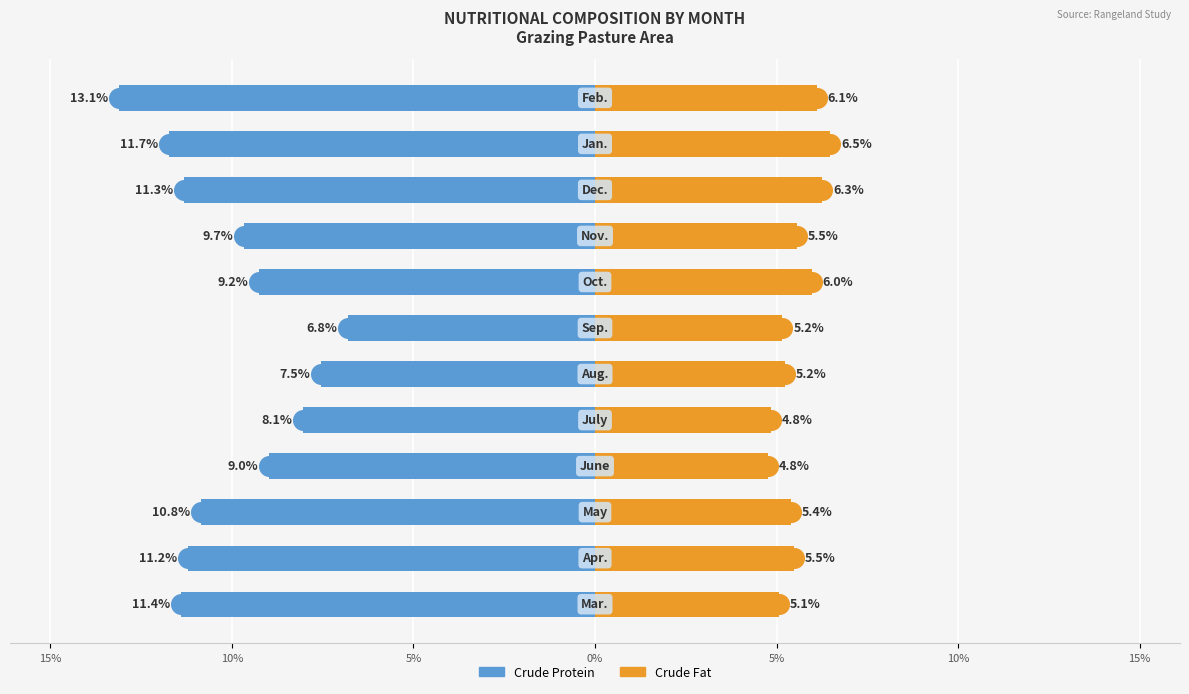

What are all the series names shown in the legend?

Crude Protein, Crude Fat